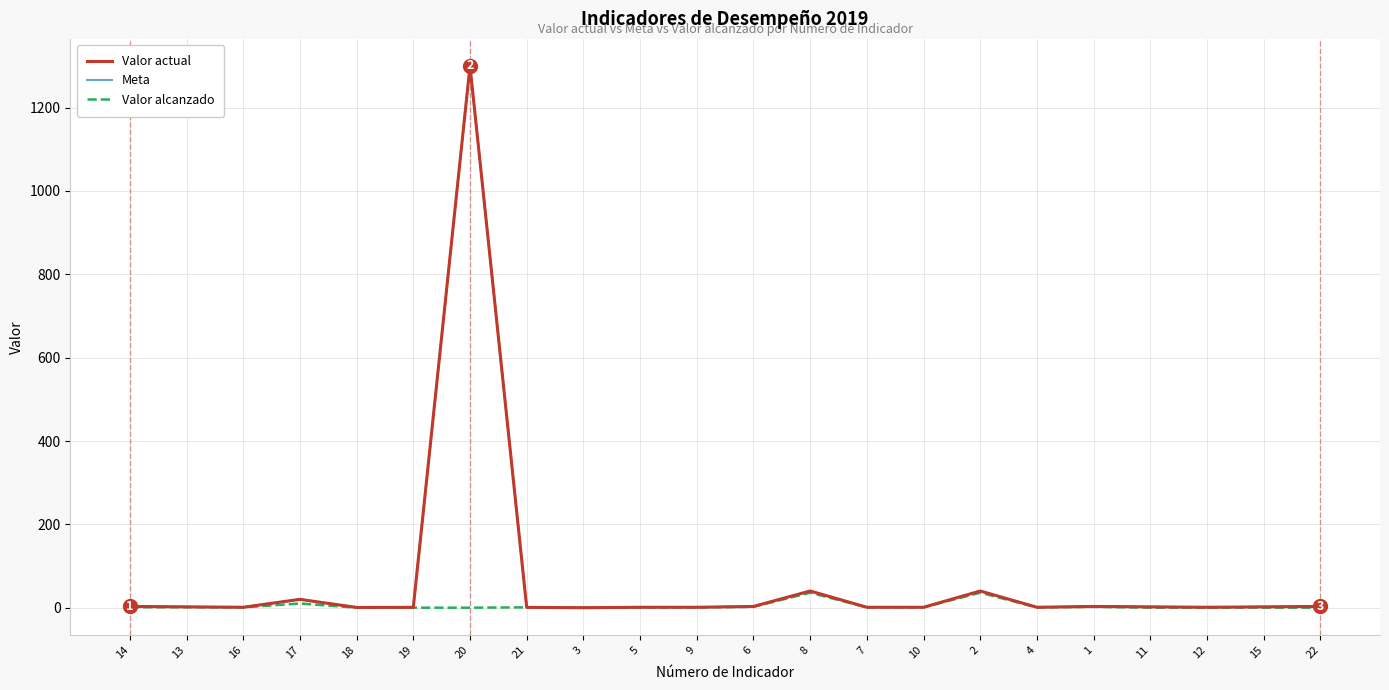

Does the chart have visible grid lines?

Yes